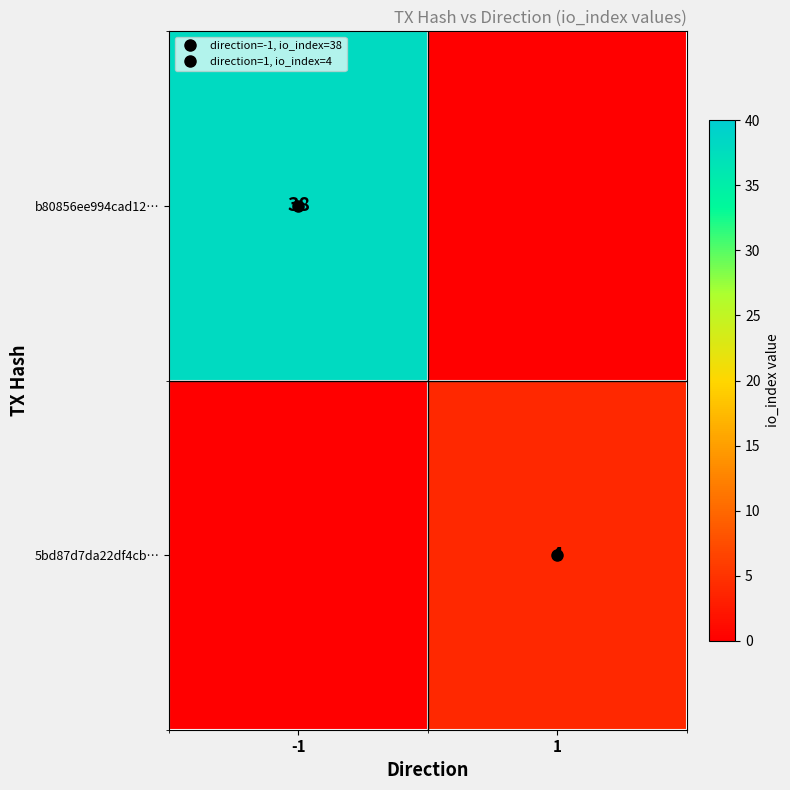

True or false: b80856ee994cad12… has a value of 16 at 1.

False